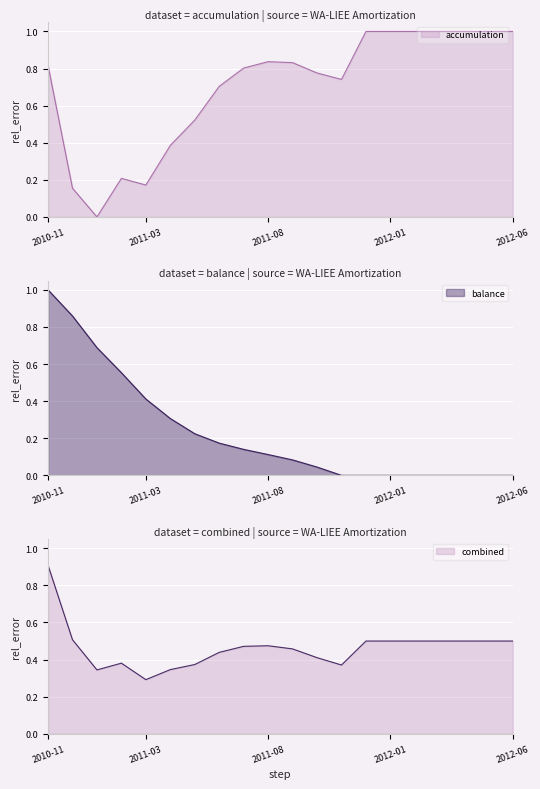

True or false: Balance has a value of 0.0 at 2012-04.

False